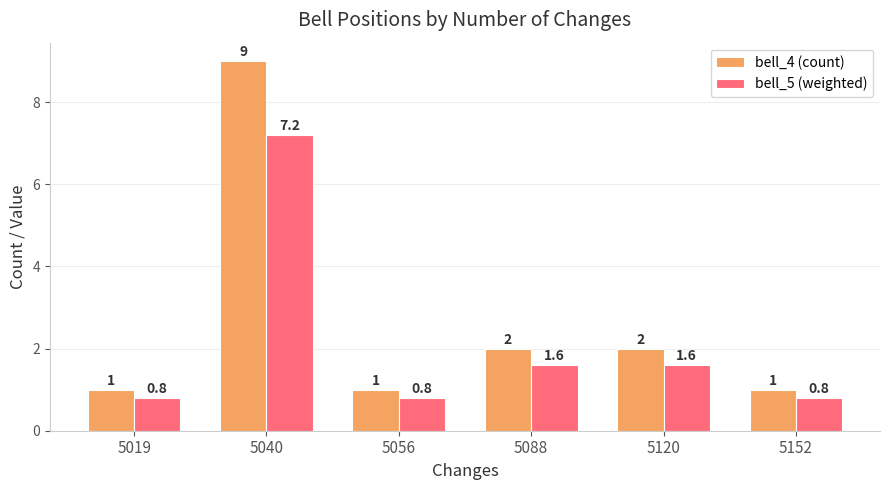

What is the total value across all series at 5019?

1.8